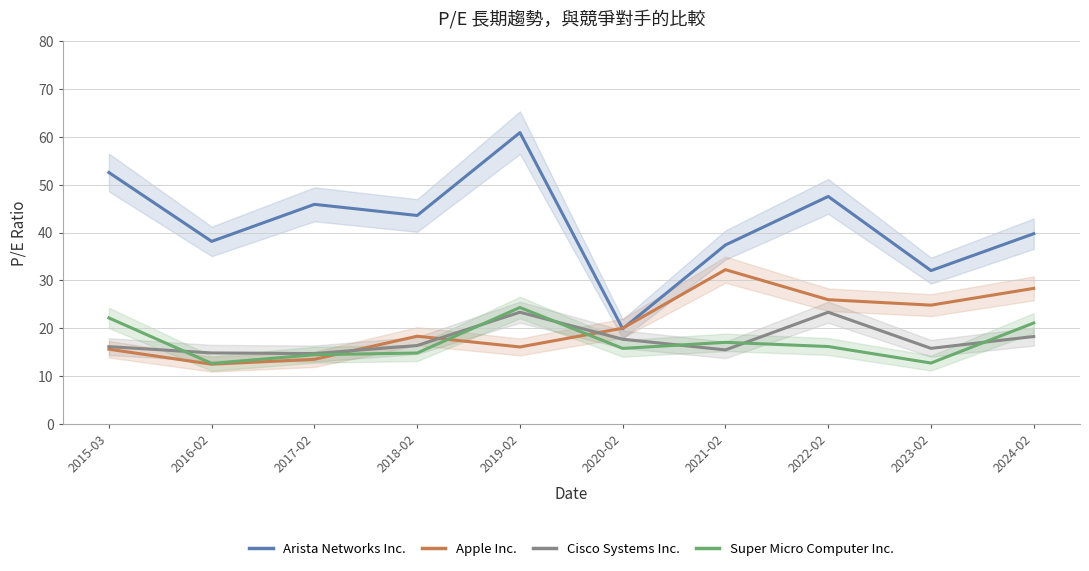

Reading left to right, list all the values displayed in this chart.

Arista Networks Inc.: 52.6	38.2	45.9	43.6	60.9	19.9	37.4	47.6	32.0	39.8
Apple Inc.: 15.6	12.5	13.5	18.3	16.1	20.0	32.2	26.0	24.8	28.3
Cisco Systems Inc.: 16.1	14.8	14.7	16.4	23.3	17.7	15.5	23.3	15.8	18.3
Super Micro Computer Inc.: 22.1	12.6	14.4	14.8	24.3	15.8	17.0	16.2	12.7	21.1